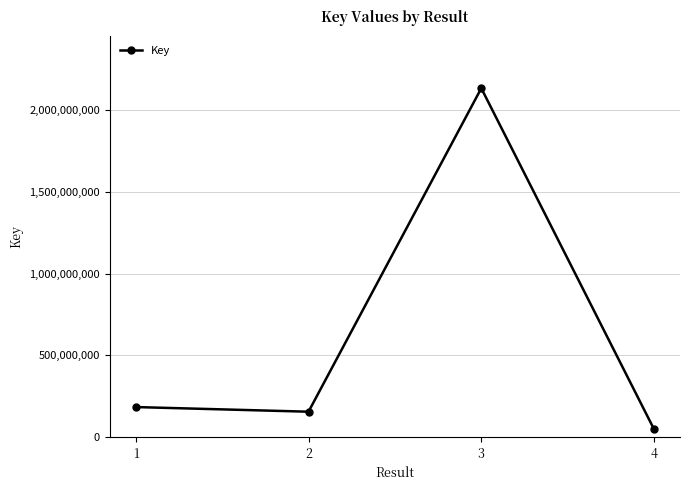

What is the difference between the values at 2 and 4?

107781194